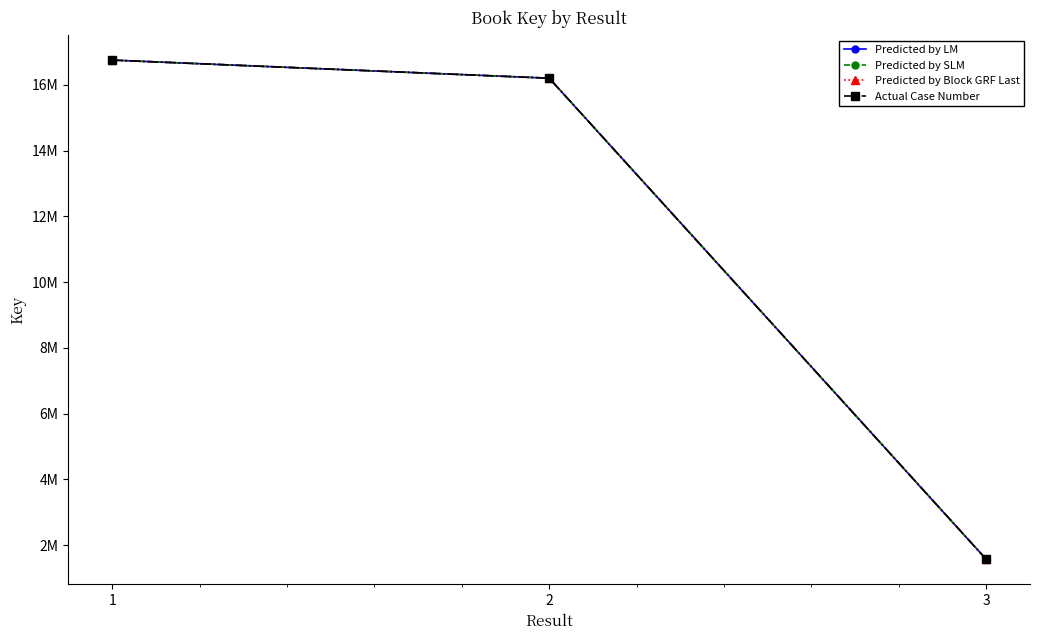

Does the chart have visible grid lines?

No